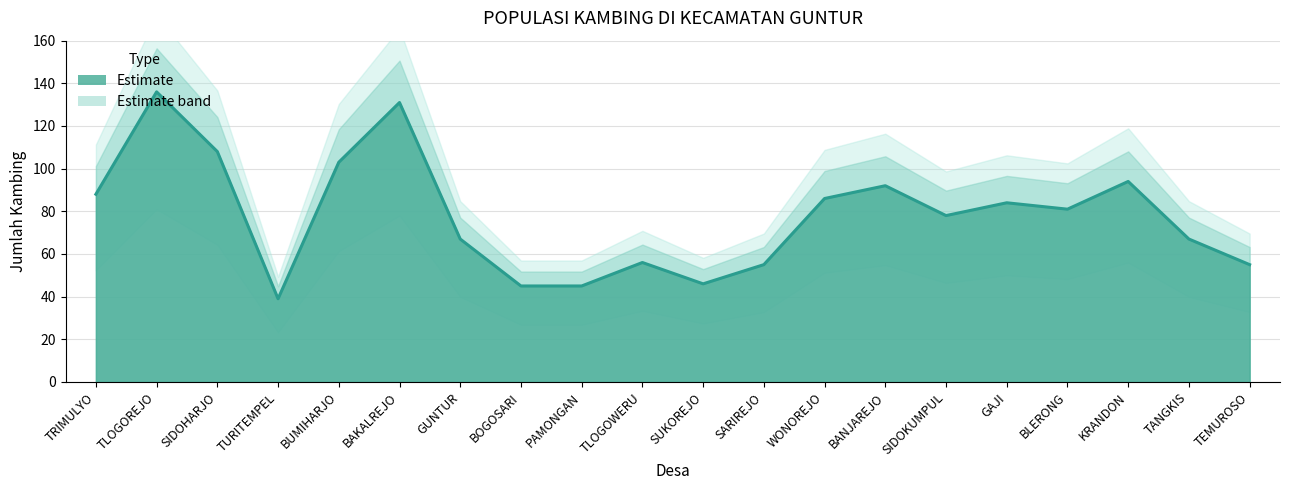

Reading left to right, what are all the values shown in this chart?

88	136	108	39	103	131	67	45	45	56	46	55	86	92	78	84	81	94	67	55